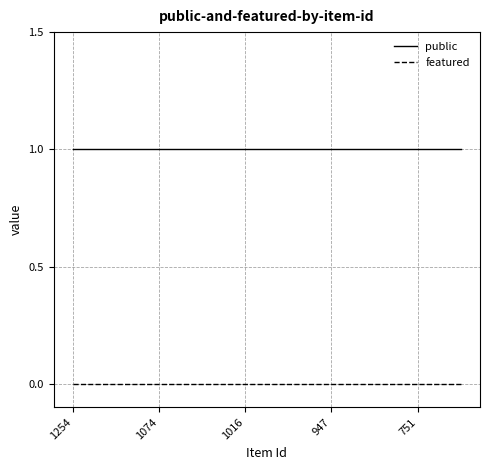

Rank the series by their average value, from highest to lowest.

public, featured